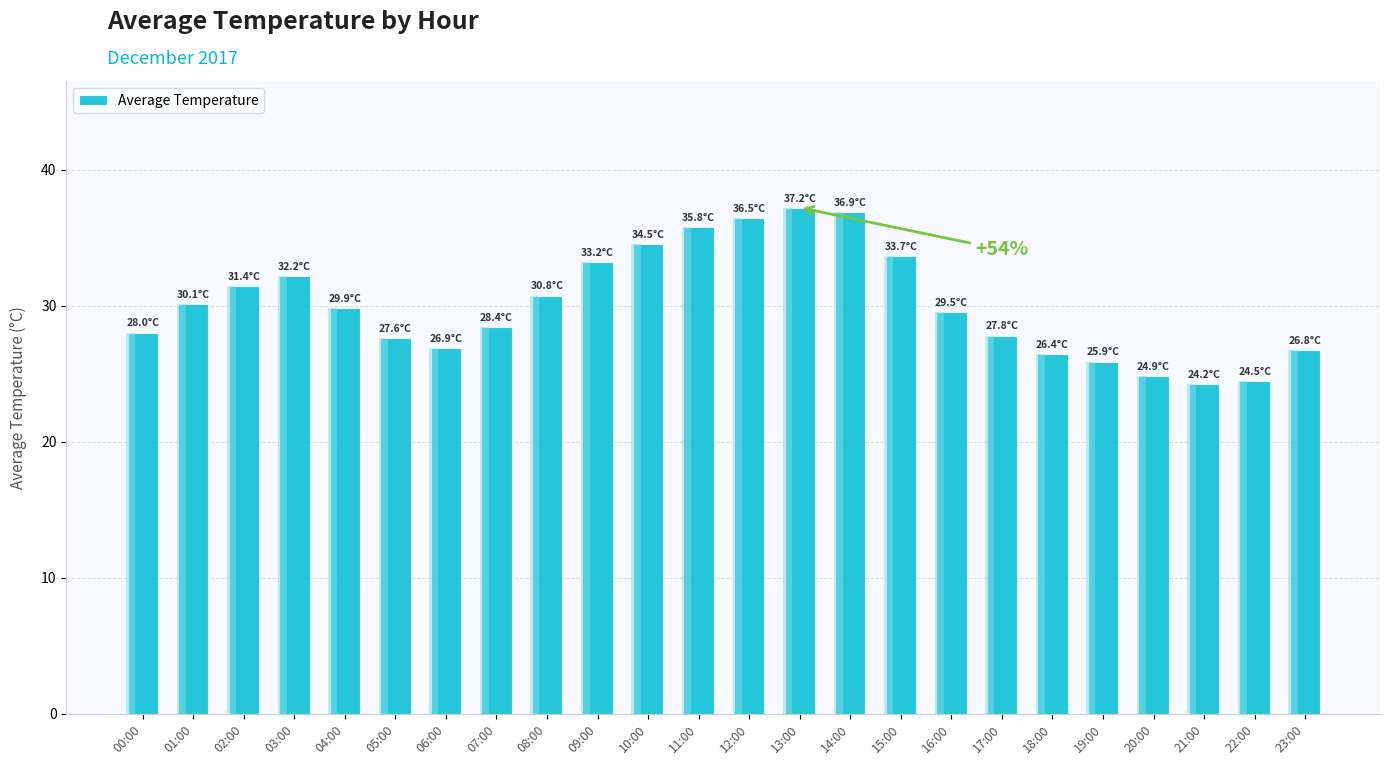

What is the greatest value displayed?

37.2